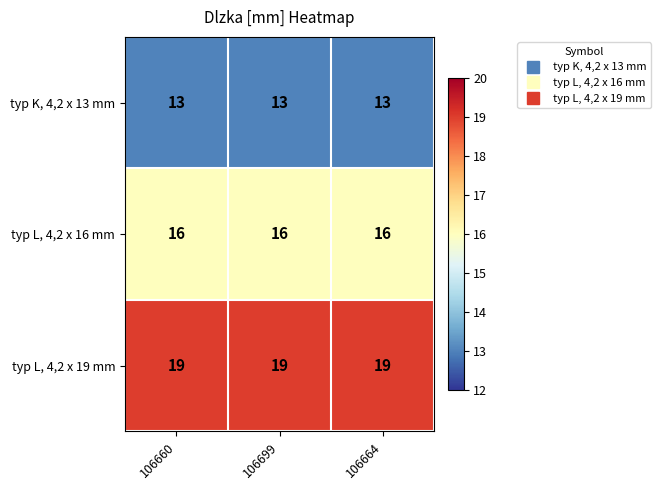

At 106699, list the series in order from smallest to largest.

typ K, 4,2 x 13 mm, typ L, 4,2 x 16 mm, typ L, 4,2 x 19 mm